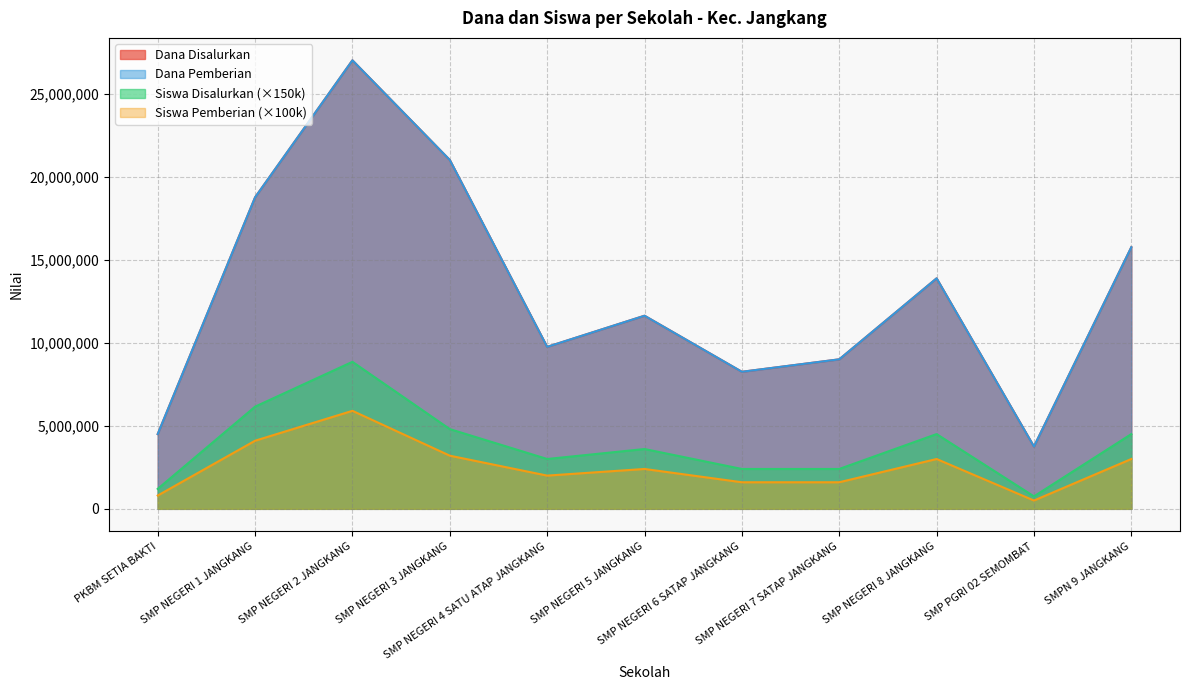

What is the label of the 5th point from the left?

SMP NEGERI 4 SATU ATAP JANGKANG